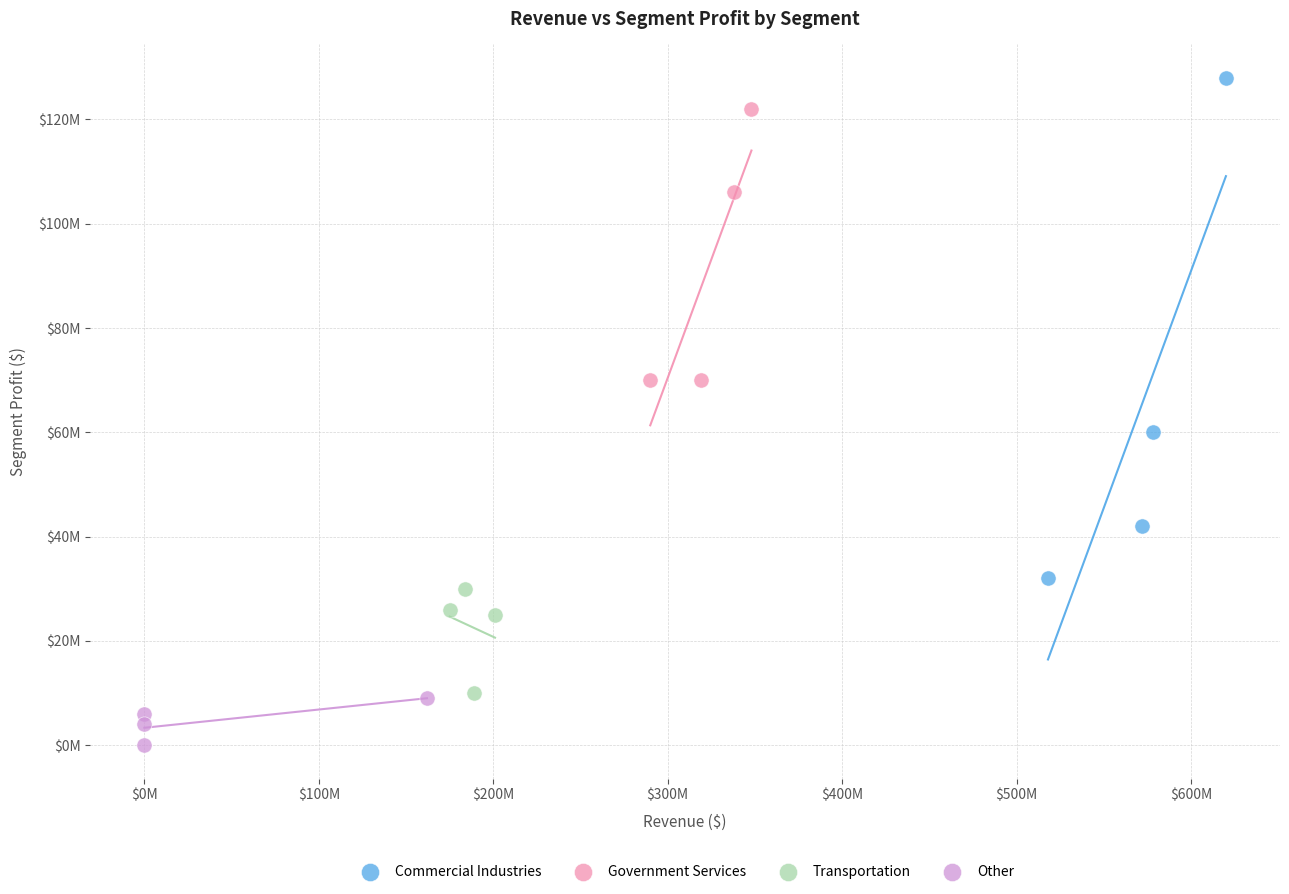

Which series has the widest spread of Y values?

Commercial Industries